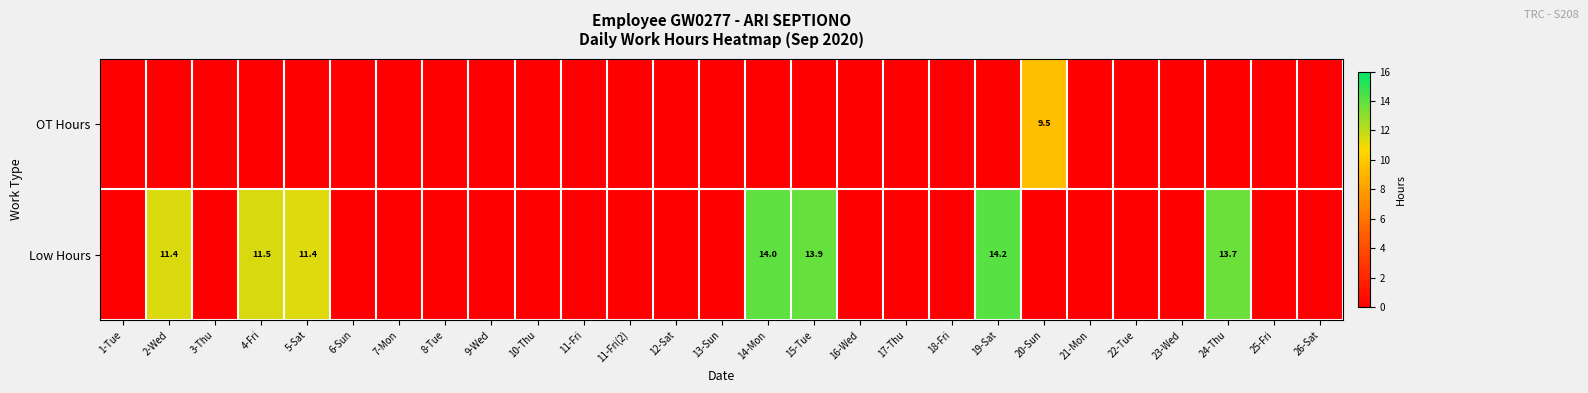

The value of Low Hours at 2-Wed is 11.4. True or false?

True